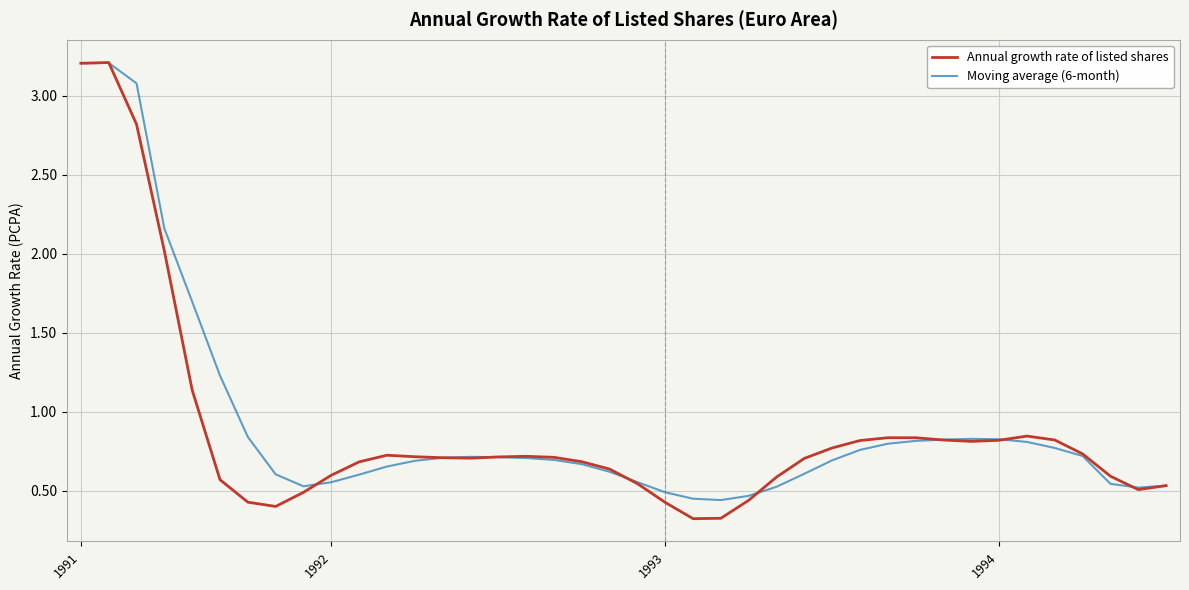

Which series has the largest range (max minus min)?

Annual growth rate of listed shares